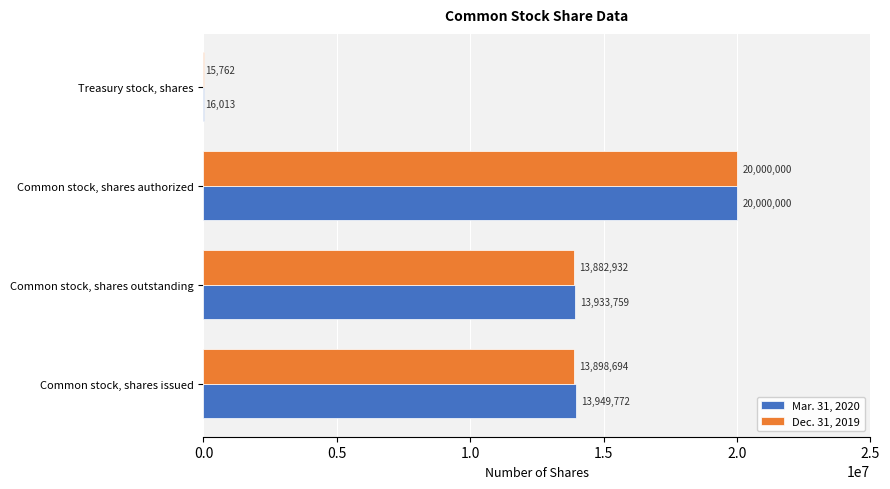

What is the maximum value shown in the chart?

20000000